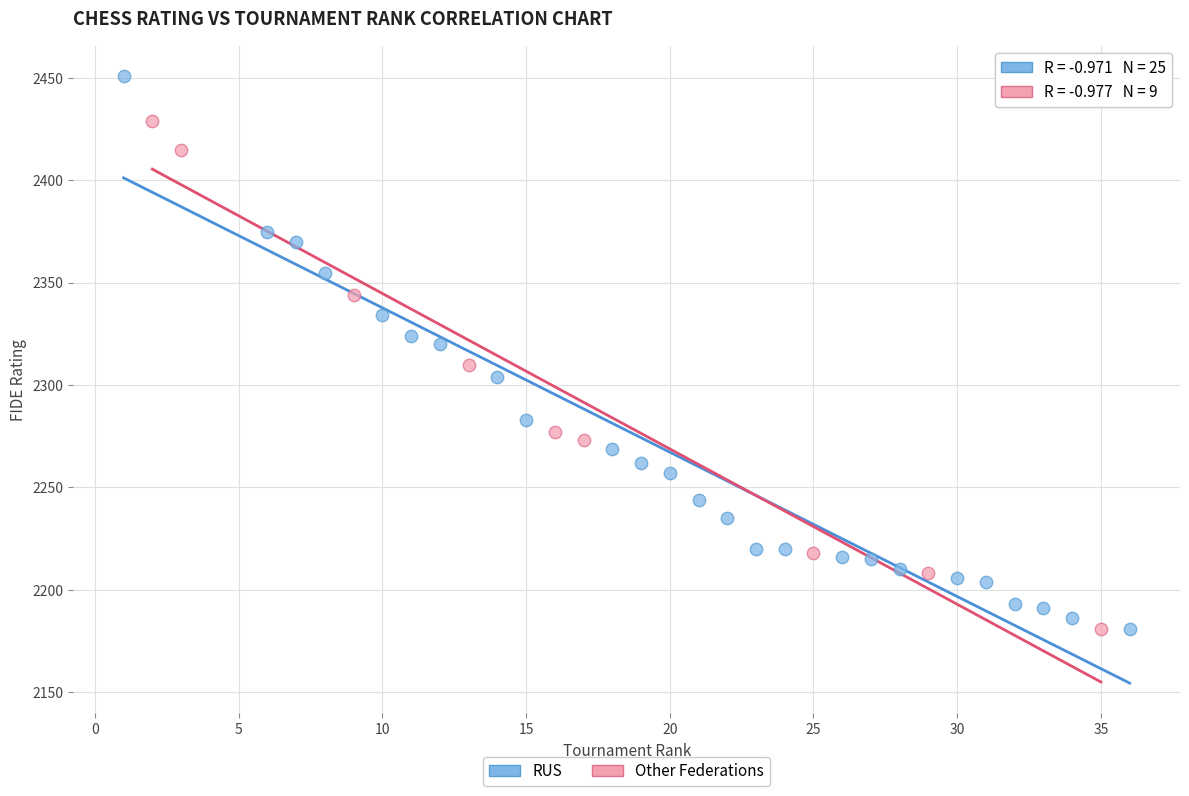

Which series has the widest spread of Y values?

RUS